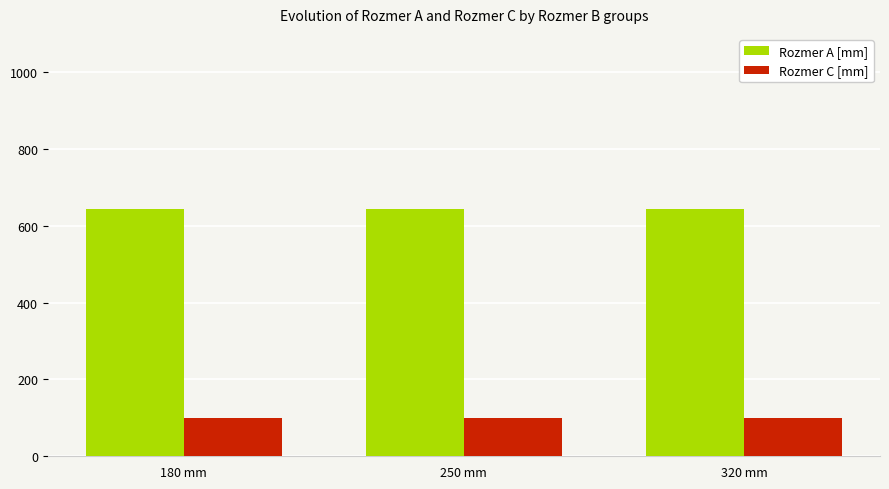

Rank the series at 320 mm from highest to lowest value.

Rozmer A [mm], Rozmer C [mm]